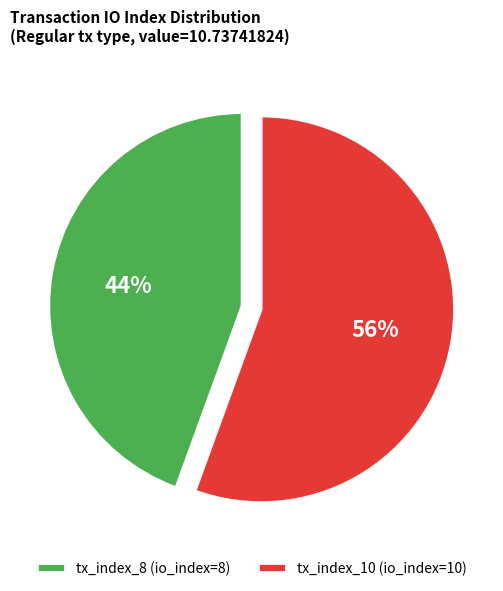

Approximately how many times larger is the value at tx_index_8 compared to tx_index_10?

0.8